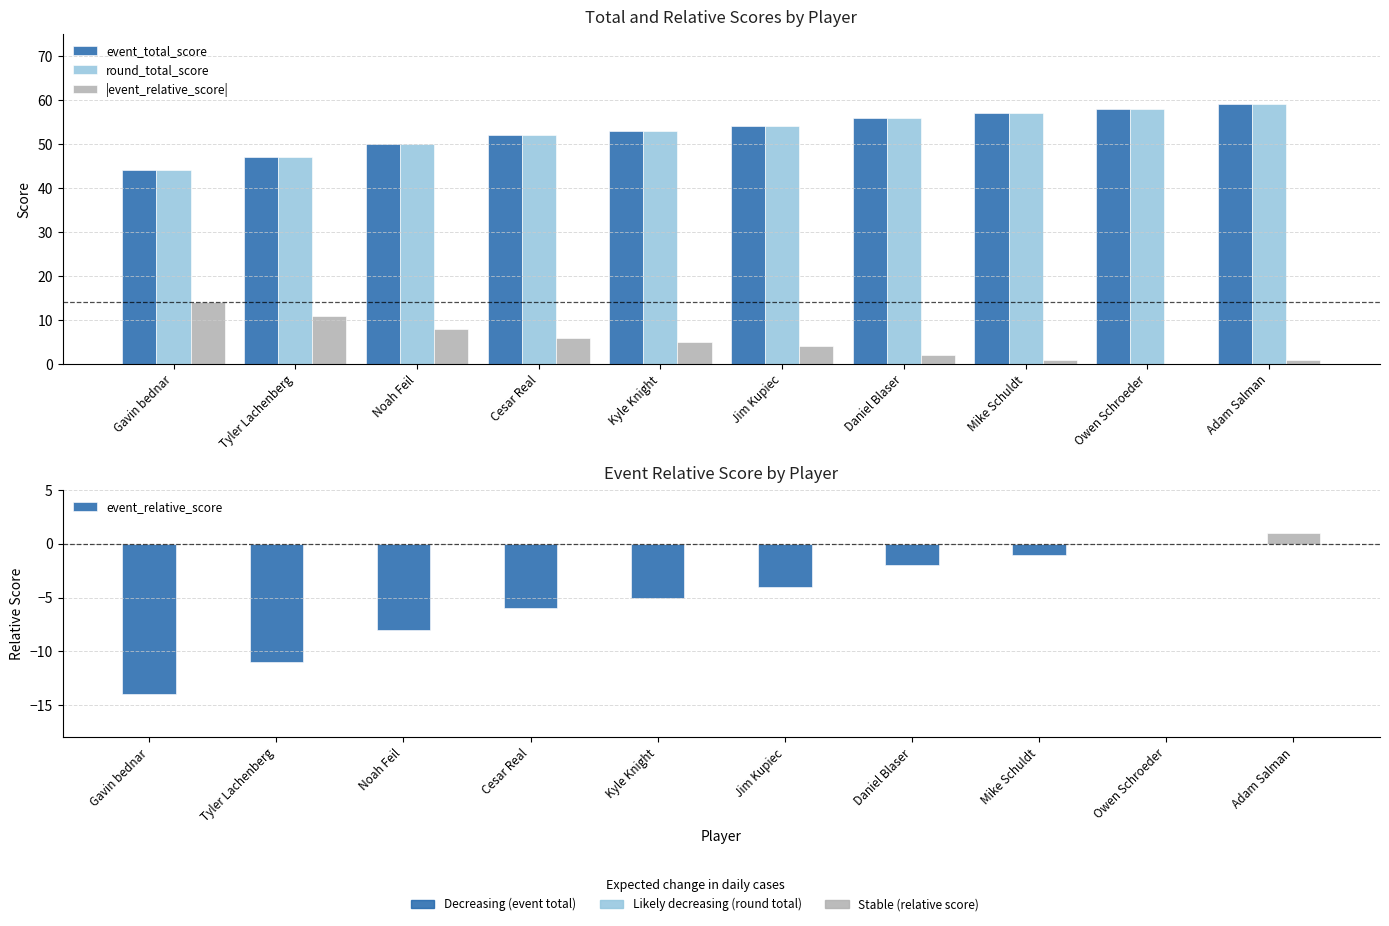

Read the event_total_score value at Tyler Lachenberg, to the nearest 10.

50